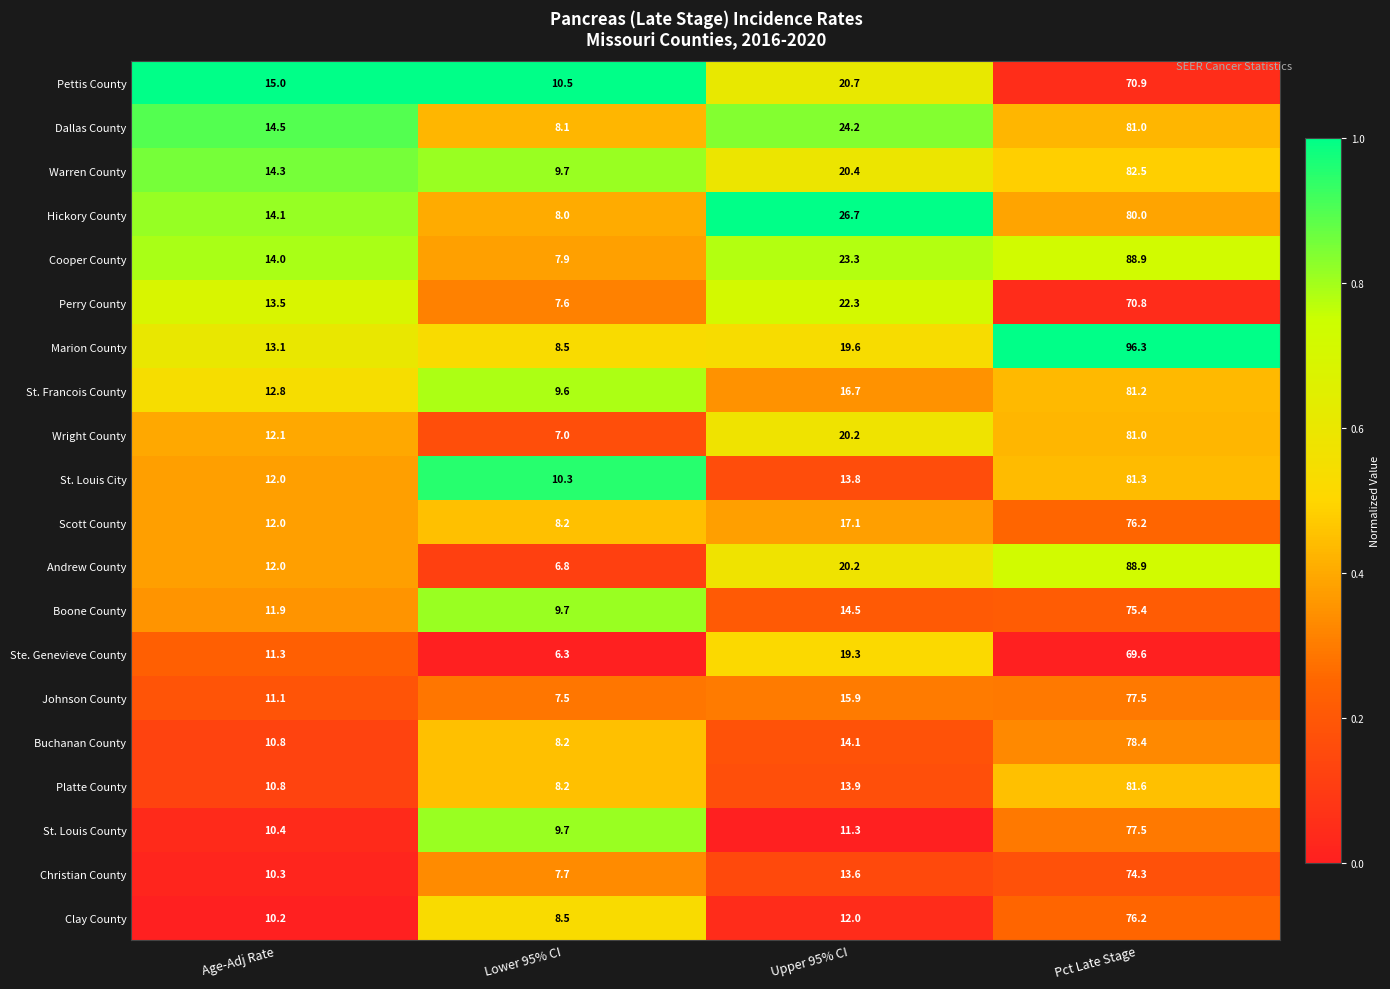

What is the difference between the maximum and minimum values in the St. Louis County series?

67.8